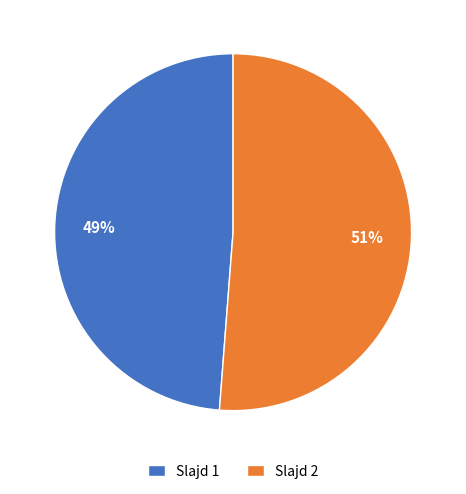

How many segments does this pie chart have?

2